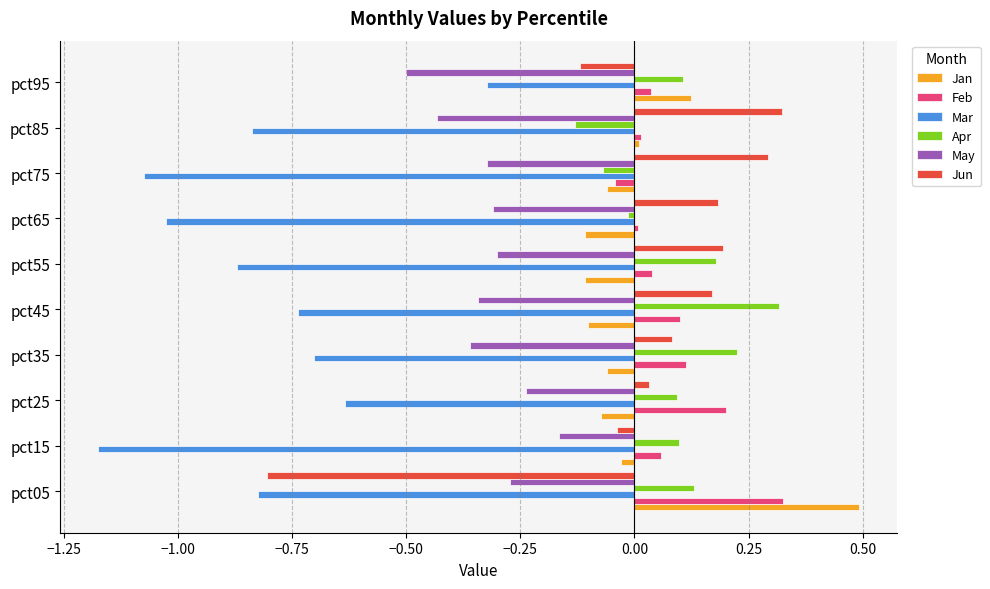

What is the spread (max minus min) of values at pct55?

1.1